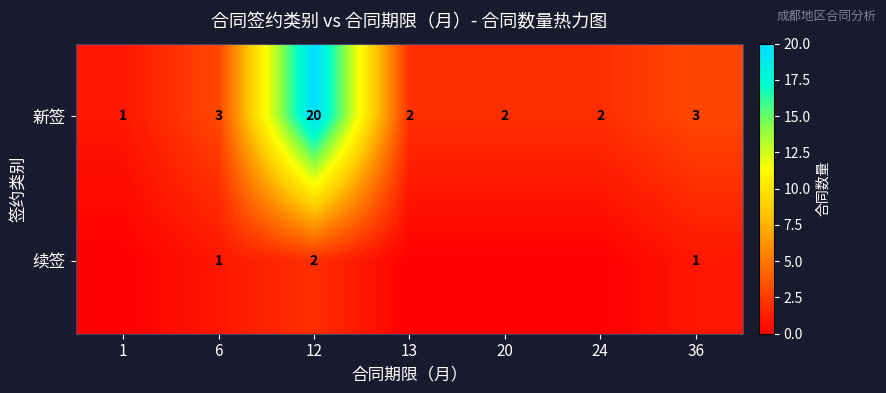

What is the sum of the 新签 values at 20 and 1?

3